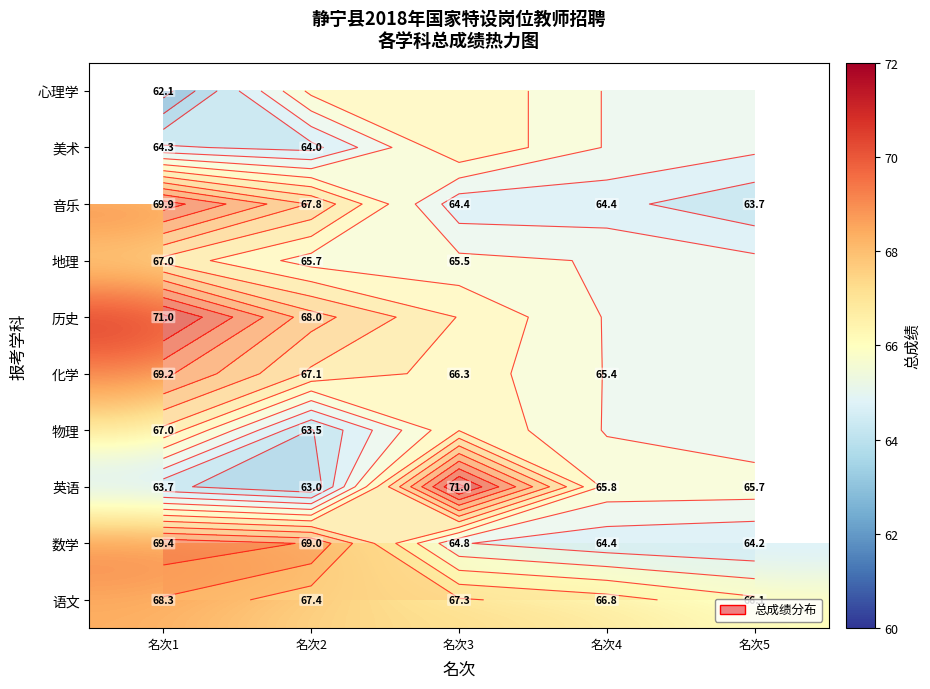

The 语文 series shows 41.3 at 名次1. True or false?

False